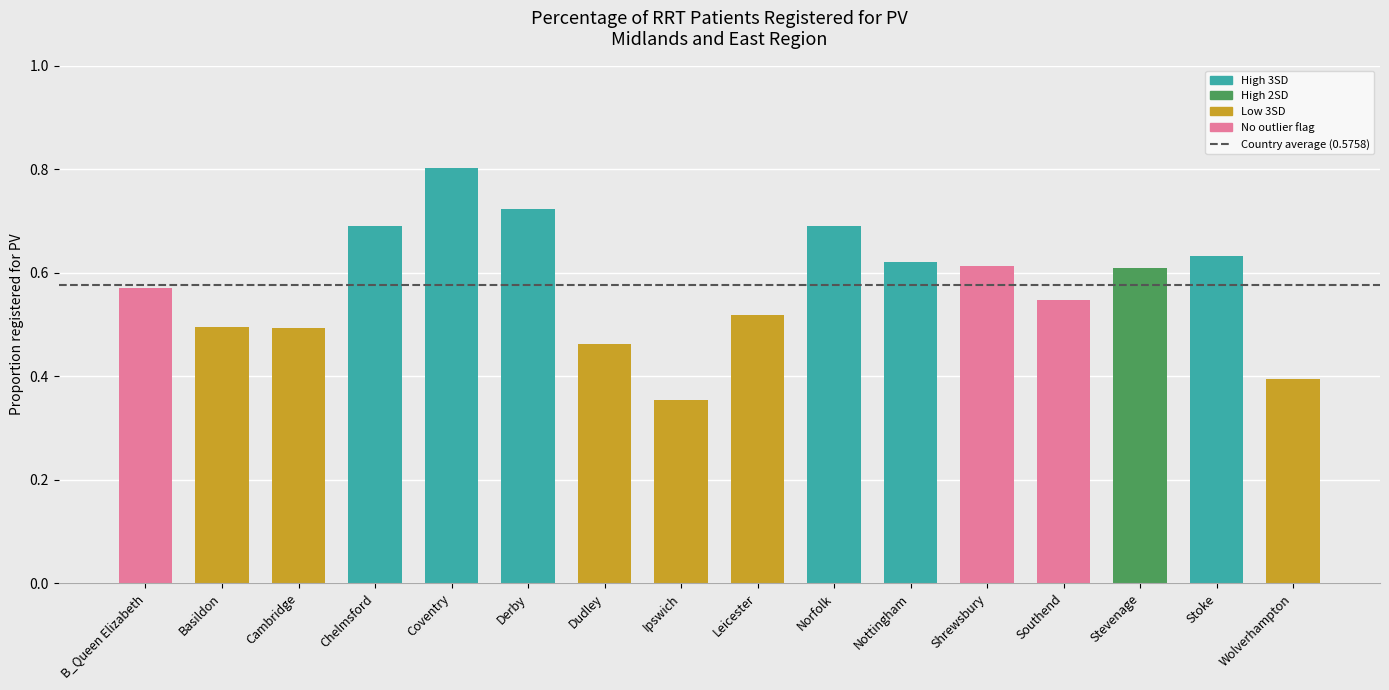

What is the difference between the values at Dudley and Shrewsbury?

0.2